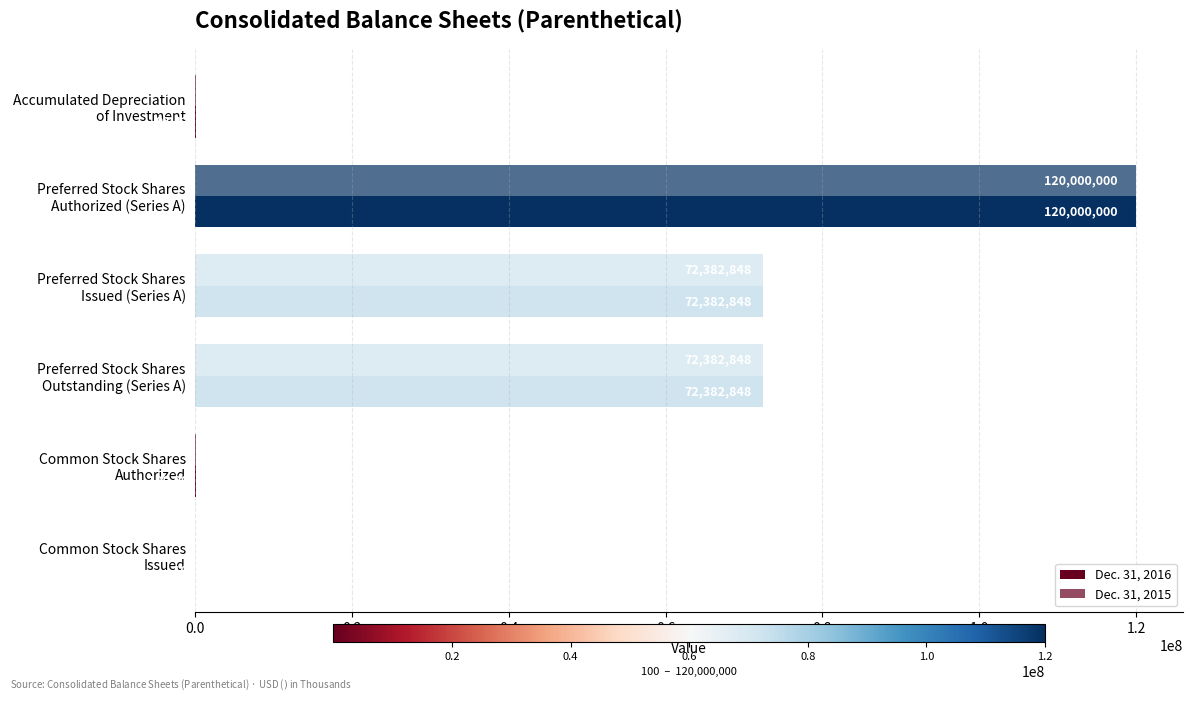

Count the number of categories in the chart.

6